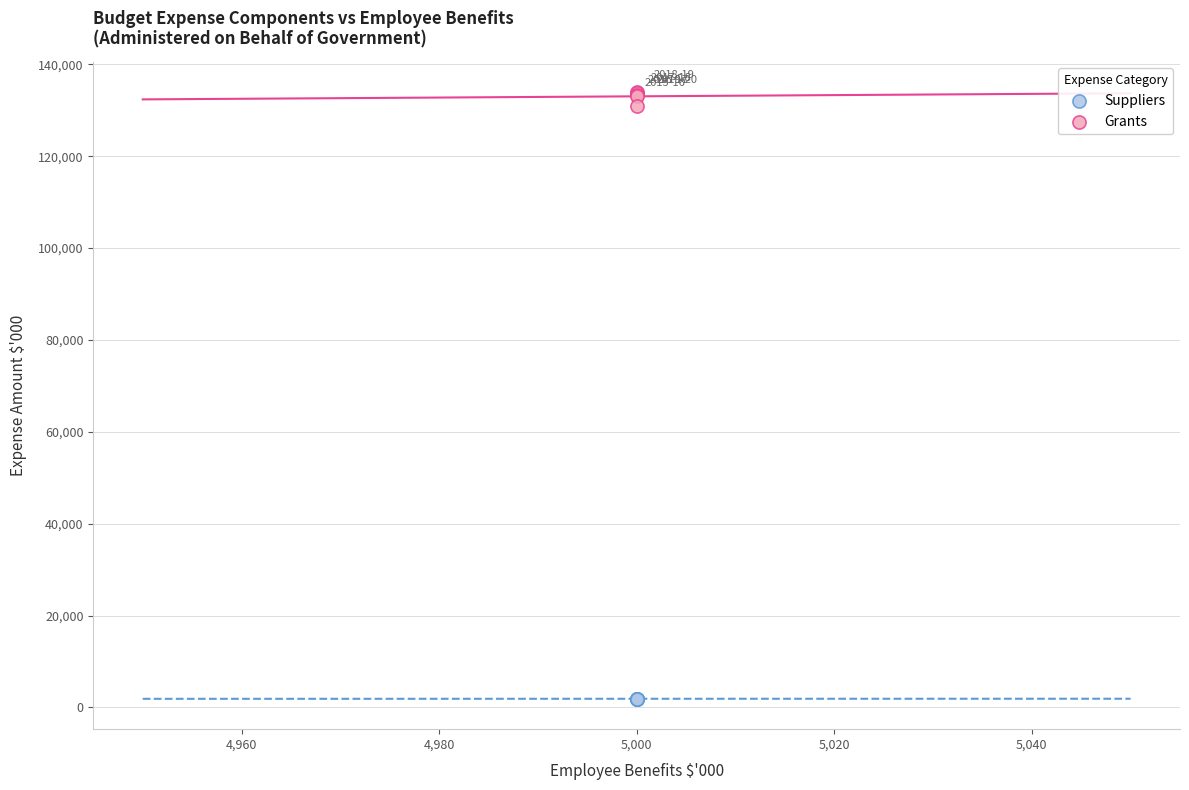

Which series reaches the maximum Y coordinate?

Grants